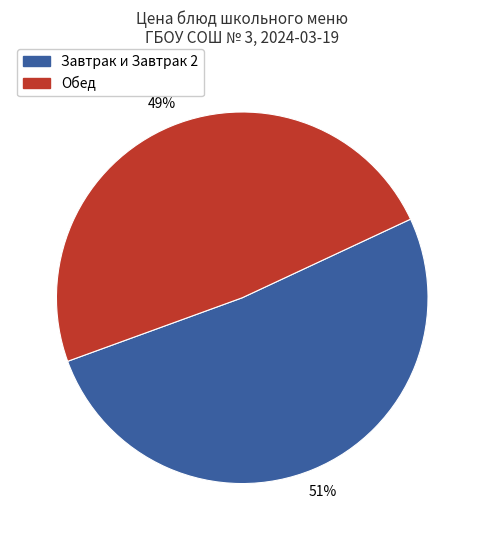

Is there any slice that represents more than half of the pie?

Yes